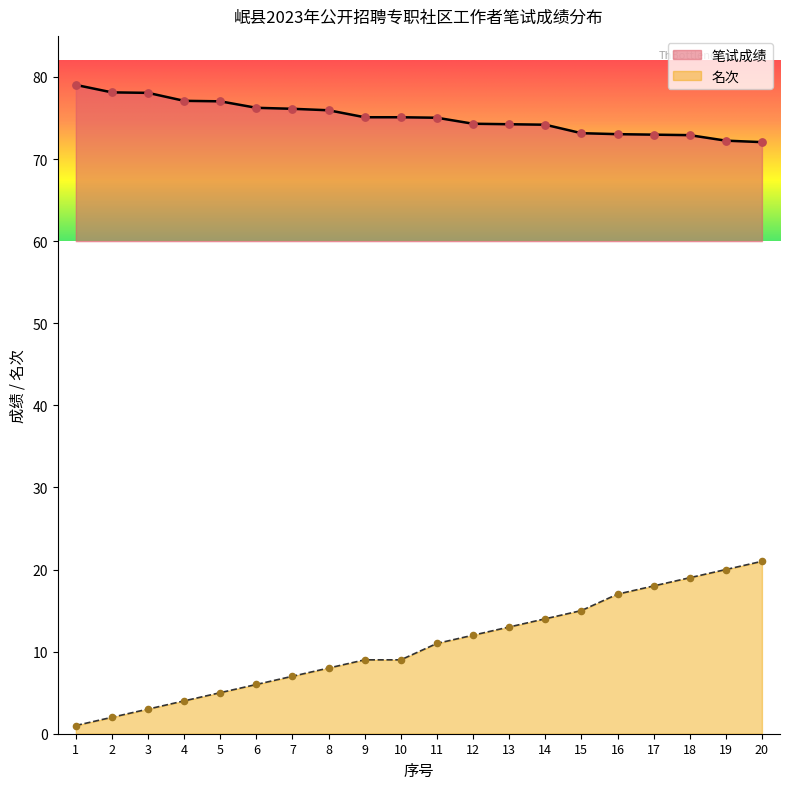

Which series contains the highest Y value?

笔试成绩